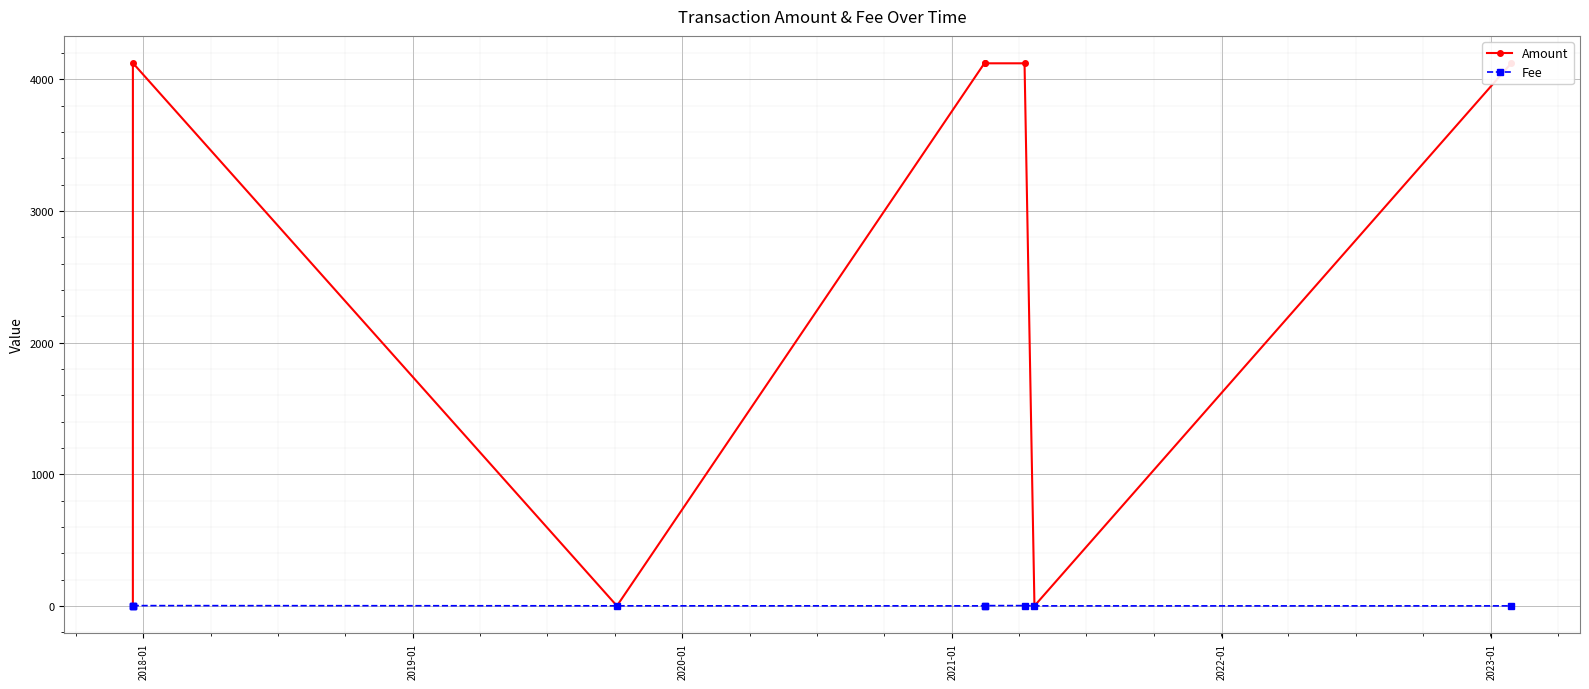

What is the average value of the Amount series?

2289.7